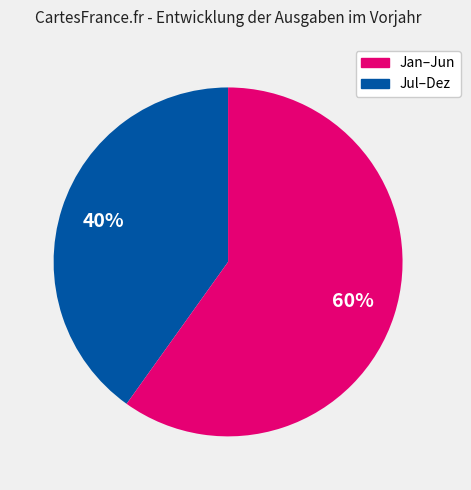

Does any single category account for the majority?

Yes